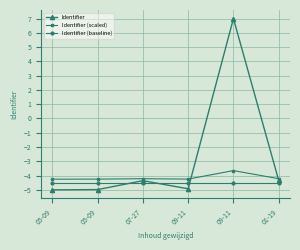

The value of Identifier at 01-19 is -4.3. True or false?

True